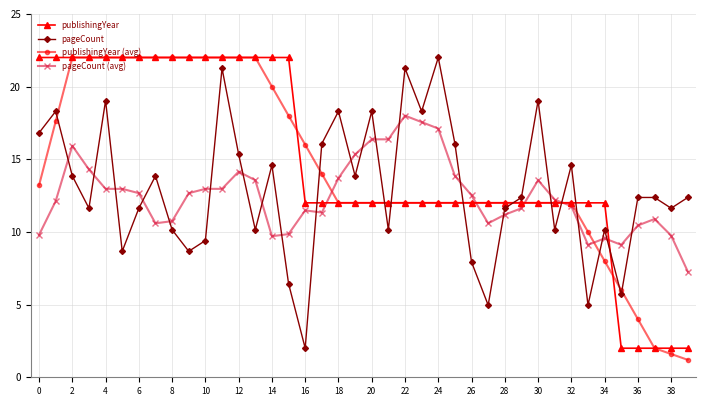

Which series ends up on top after the final intersection of pageCount and publishingYear?

pageCount